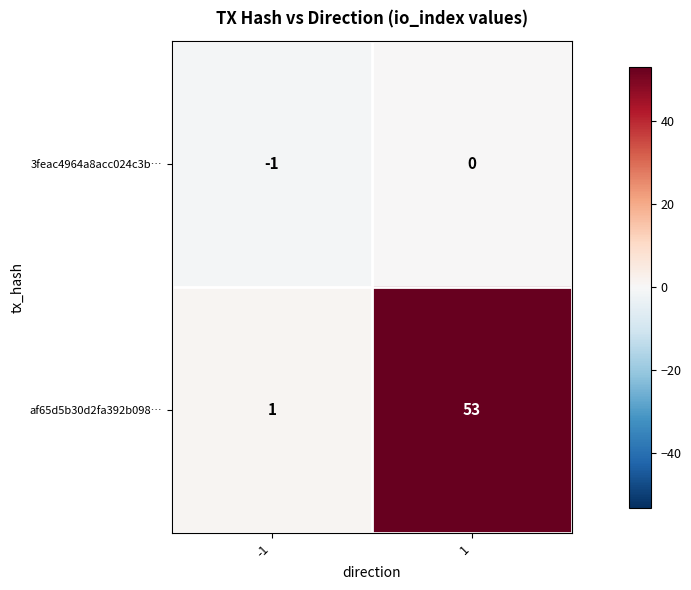

The value of af65d5b30d2fa392b098… at 1 is 31. True or false?

False